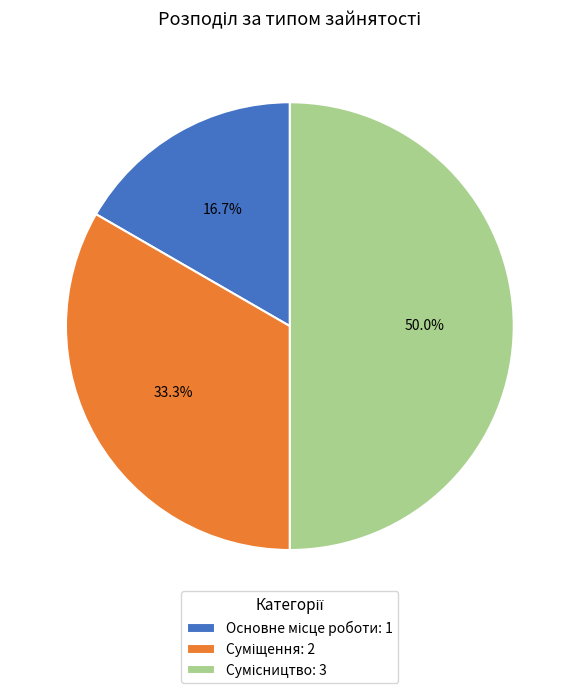

Count the number of slices in the pie.

3